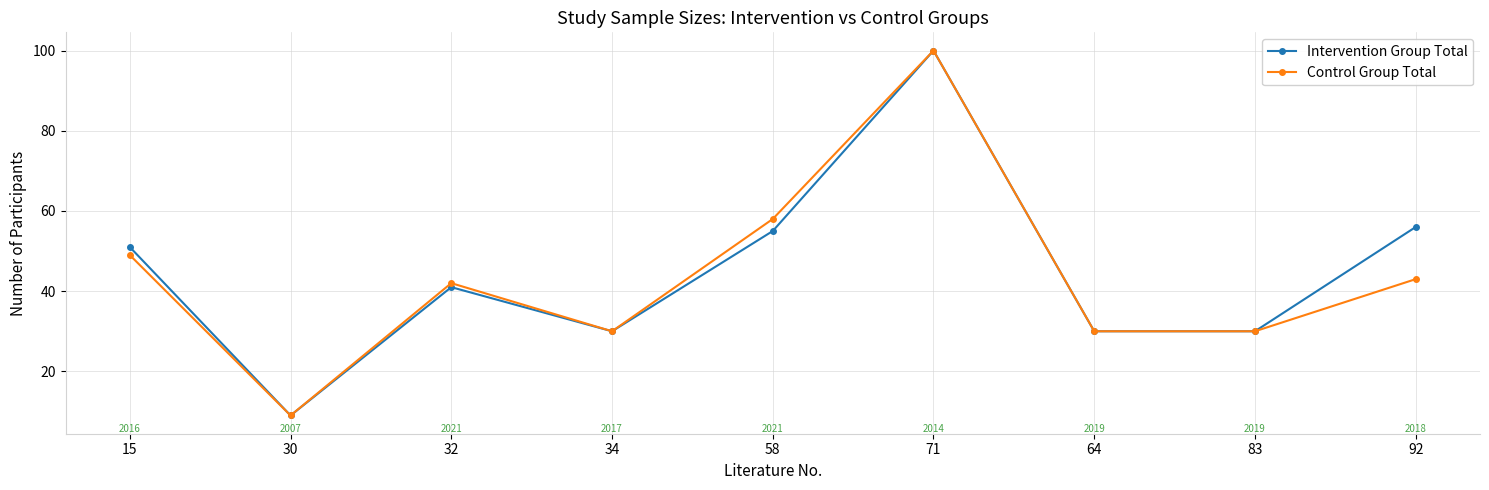

Does the chart have visible grid lines?

Yes